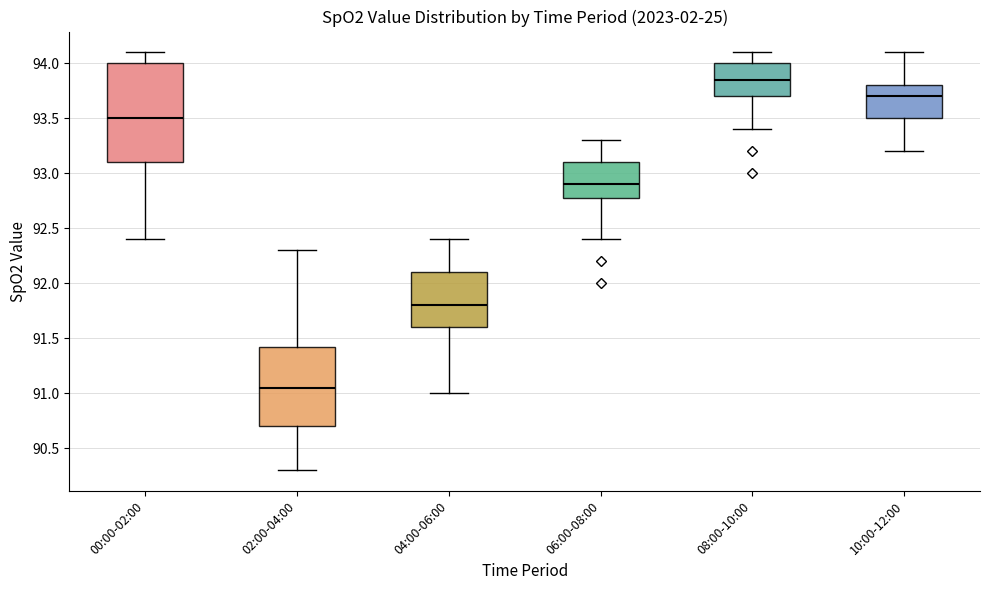

Which box has the highest median line?

08:00-10:00